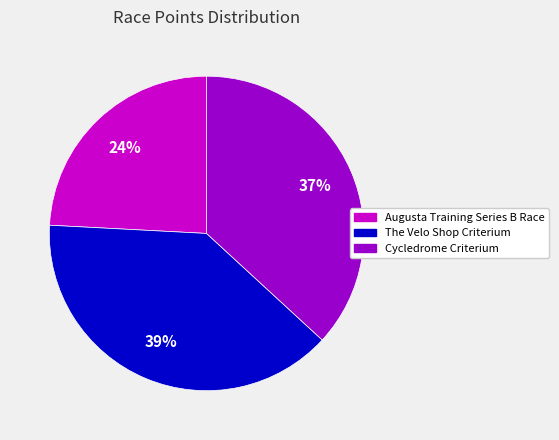

Rank the categories by value from highest to lowest.

The Velo Shop Criterium, Cycledrome Criterium, Augusta Training Series B Race